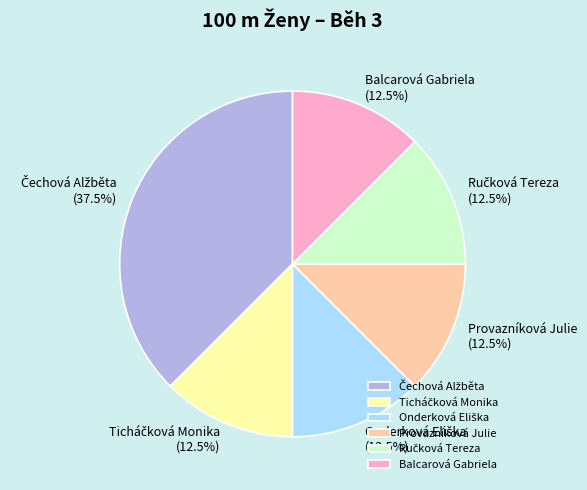

How much of the chart is everything except Balcarová Gabriela?

87.5%